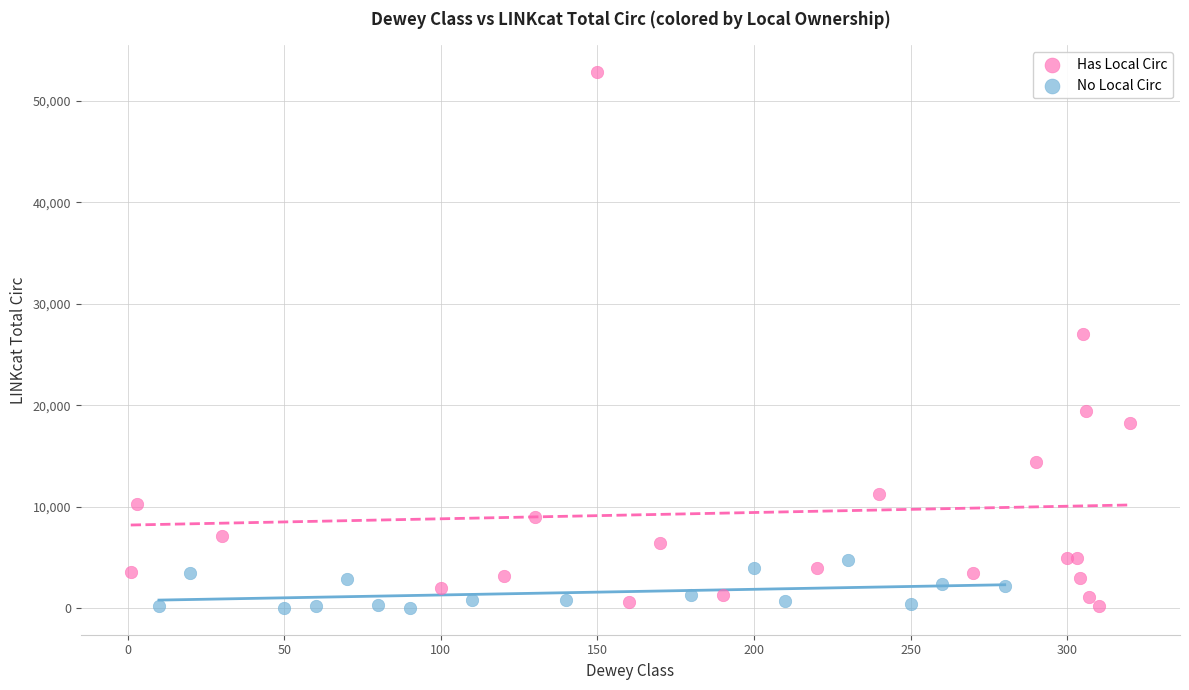

Which series has the largest Y range (max minus min)?

Has Local Circ